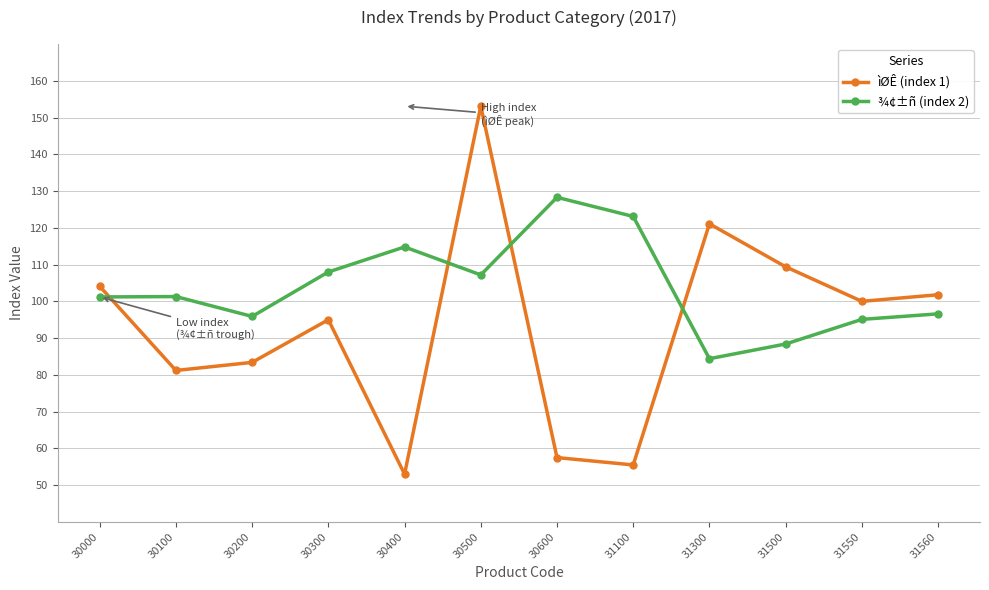

How many categories are shown in the chart?

12